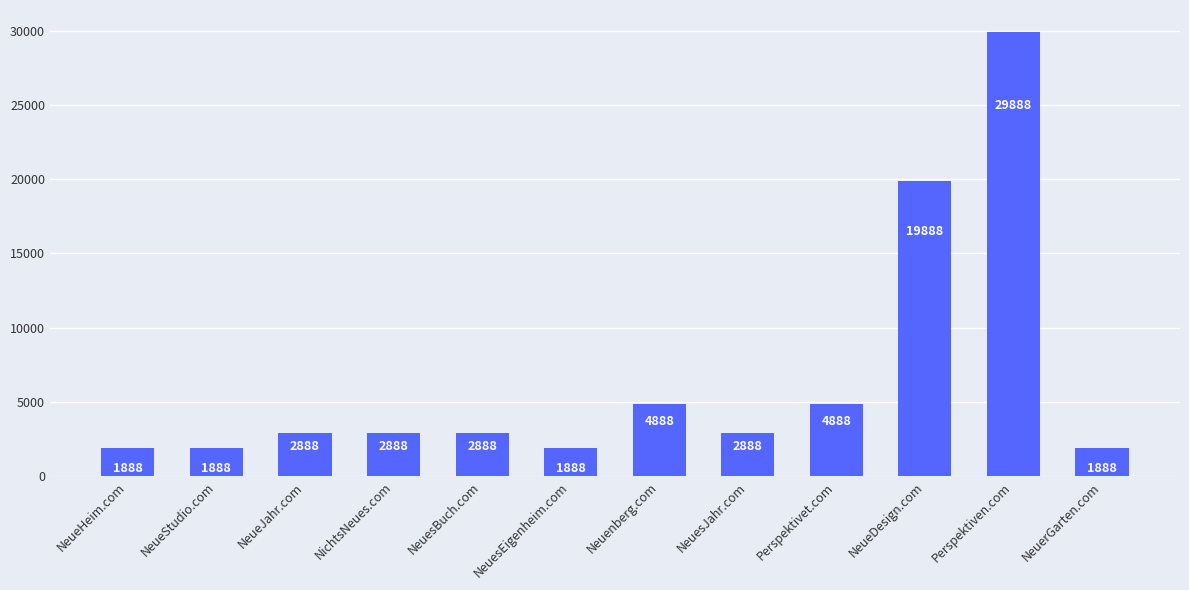

Reading left to right, transcribe all the data shown in this chart.

1888	1888	2888	2888	2888	1888	4888	2888	4888	19888	29888	1888